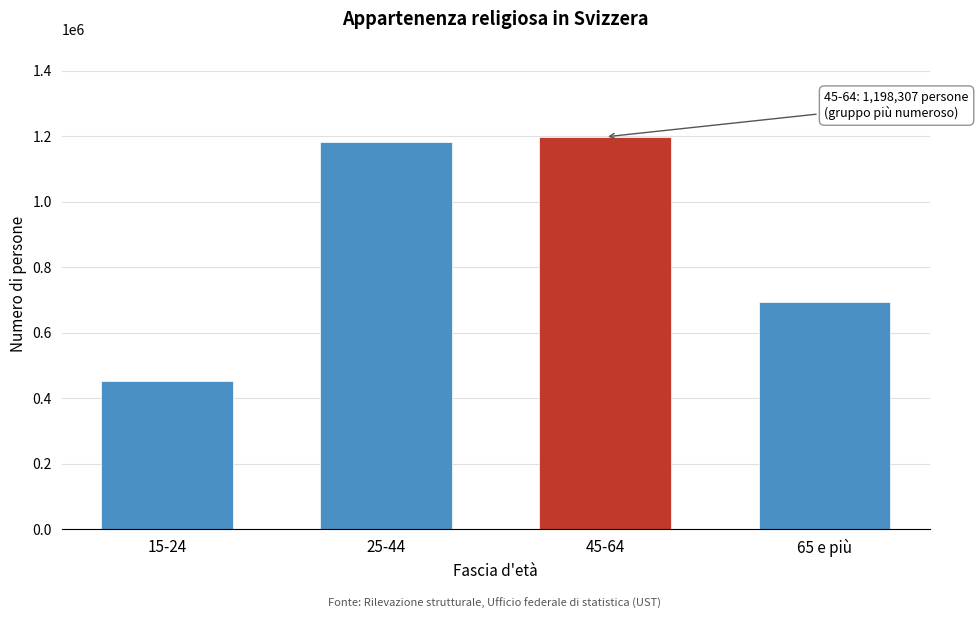

Reading left to right, list all the values displayed in this chart.

452029	1182020	1198307	693605